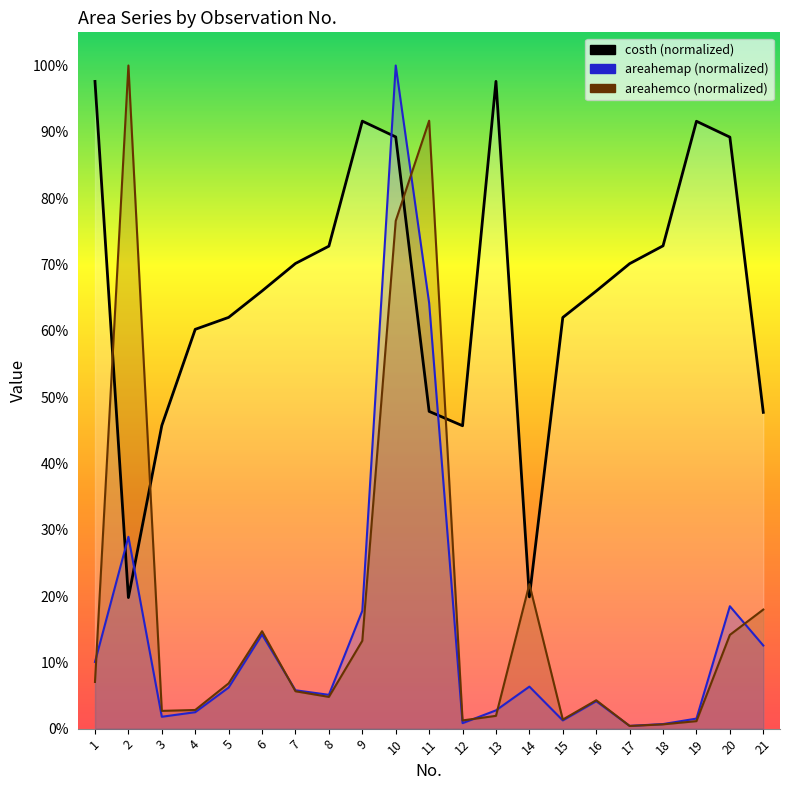

Is the value of costh at 10 greater than the value of areahemap at 16?

Yes